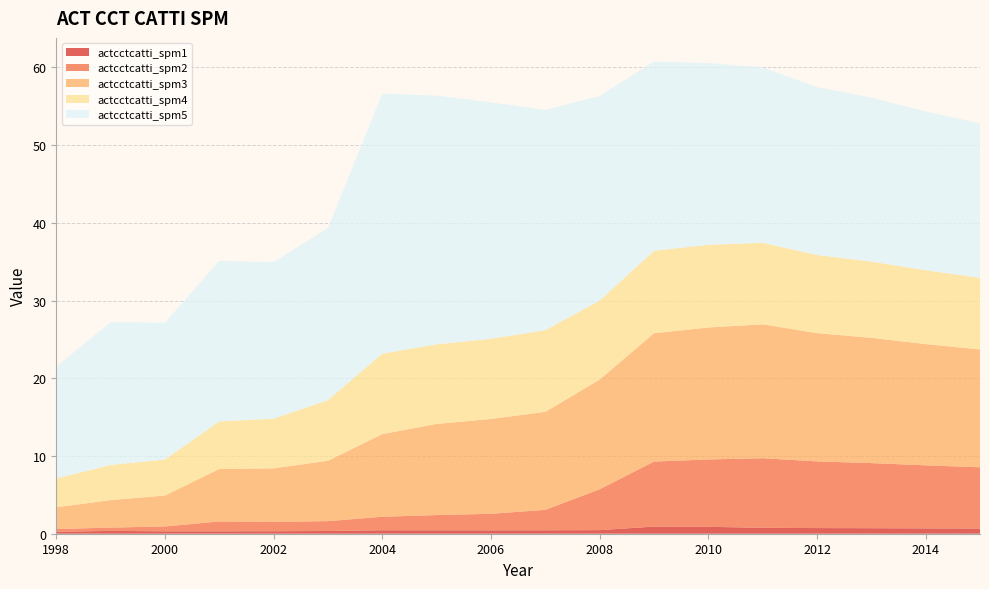

Reading left to right, list all the values displayed in this chart.

actcctcatti_spm1: 0.2	0.4	0.3	0.3	0.3	0.4	0.4	0.4	0.4	0.4	0.5	0.9	0.9	0.8	0.7	0.7	0.7	0.7
actcctcatti_spm2: 0.4	0.4	0.6	1.3	1.2	1.3	1.7	2.0	2.1	2.6	5.3	8.4	8.7	9.0	8.6	8.4	8.1	7.9
actcctcatti_spm3: 2.8	3.5	4.0	6.8	6.9	7.8	10.6	11.7	12.2	12.6	14.1	16.5	17.0	17.2	16.5	16.1	15.6	15.2
actcctcatti_spm4: 3.7	4.5	4.6	6.1	6.4	7.8	10.4	10.2	10.3	10.5	10.2	10.6	10.6	10.5	10.0	9.8	9.5	9.2
actcctcatti_spm5: 14.4	18.4	17.6	20.7	20.1	22.2	33.5	32.0	30.4	28.3	26.3	24.4	23.4	22.6	21.6	21.1	20.4	19.9